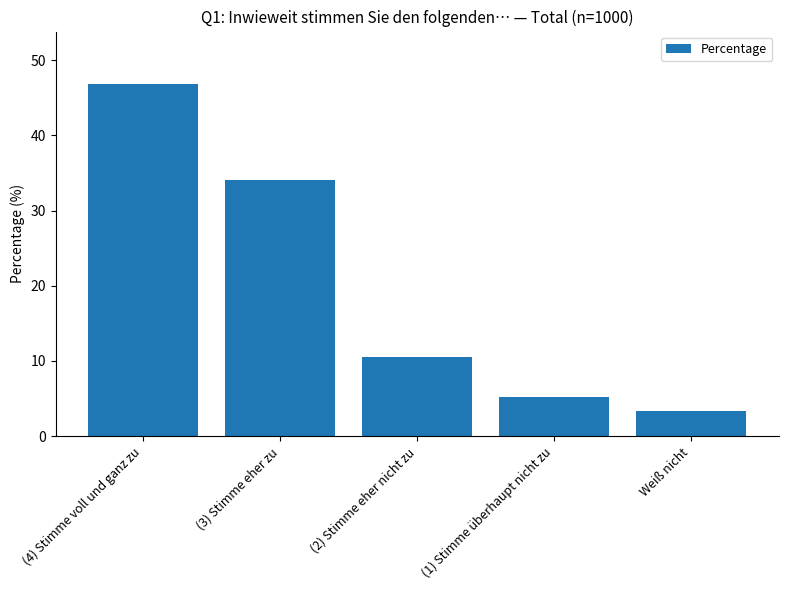

The chart shows a value of 7.2 at (2) Stimme eher nicht zu. True or false?

False